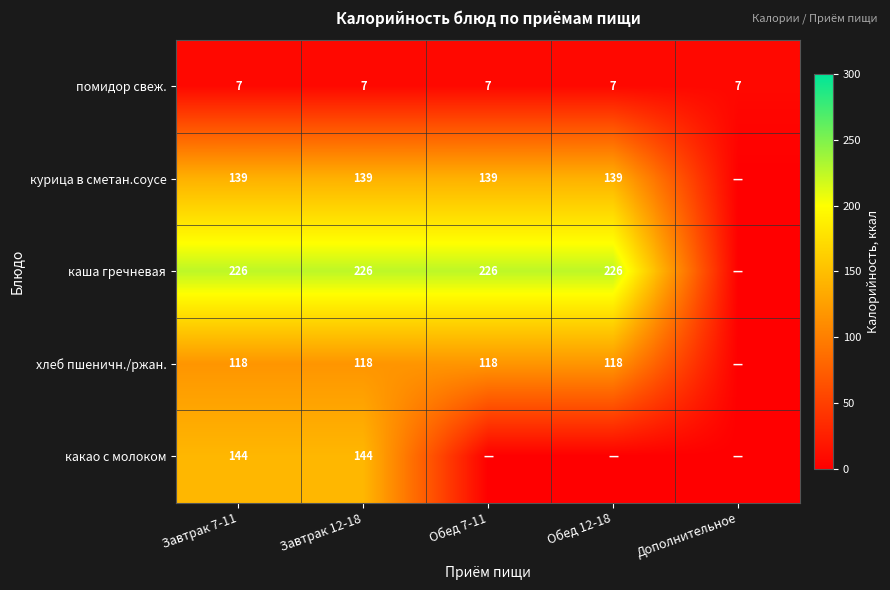

What is the sum of the хлеб пшеничн./ржан. values at Обед 7-11 and Обед 12-18?

236